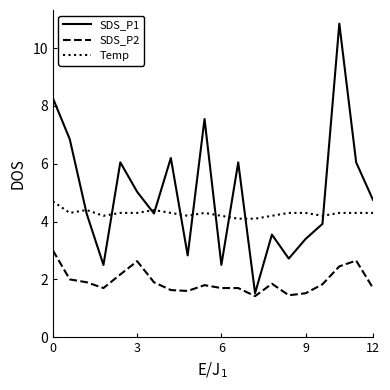

What is the lowest value of the SDS_P1 series?

1.5